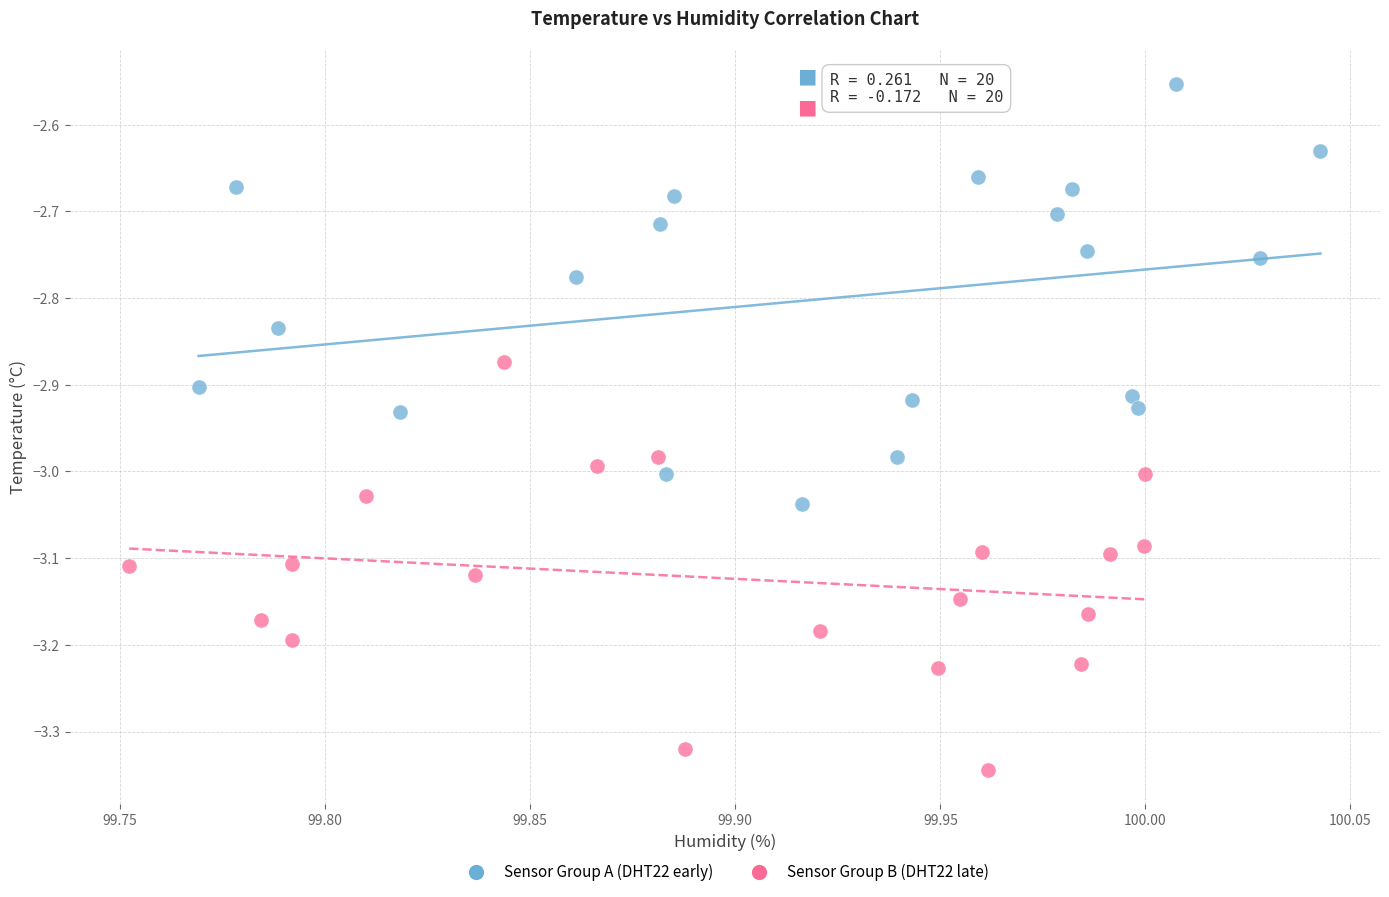

What are all the series names shown in the legend?

Sensor Group A (DHT22 early), Sensor Group B (DHT22 late)